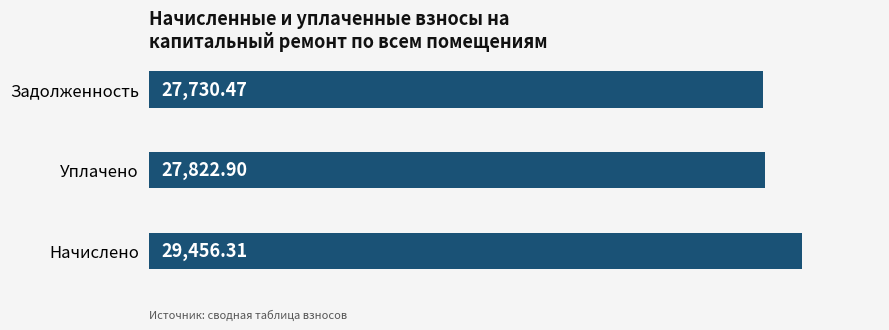

Rank the categories by value from lowest to highest.

Задолженность, Уплачено, Начислено